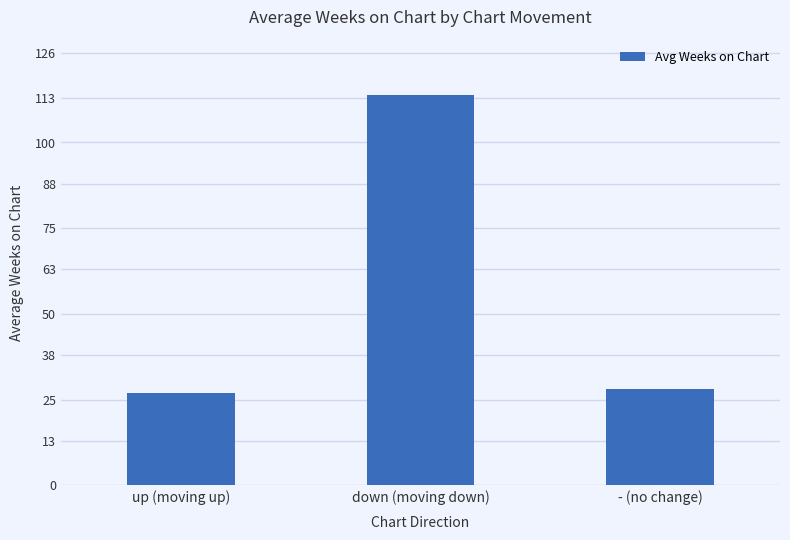

Is it true that the value at up (moving up) is 27?

True